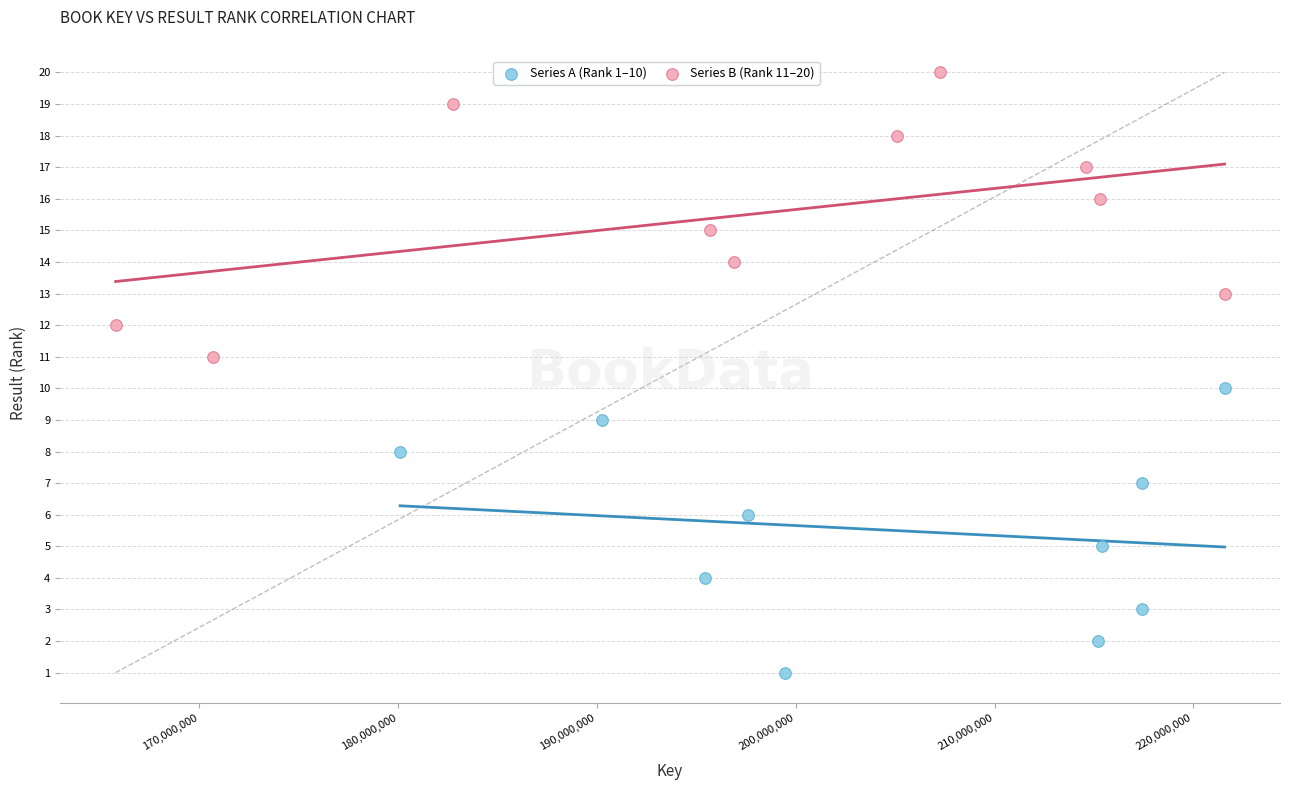

Which series reaches the minimum Y coordinate?

Series A (Rank 1–10)